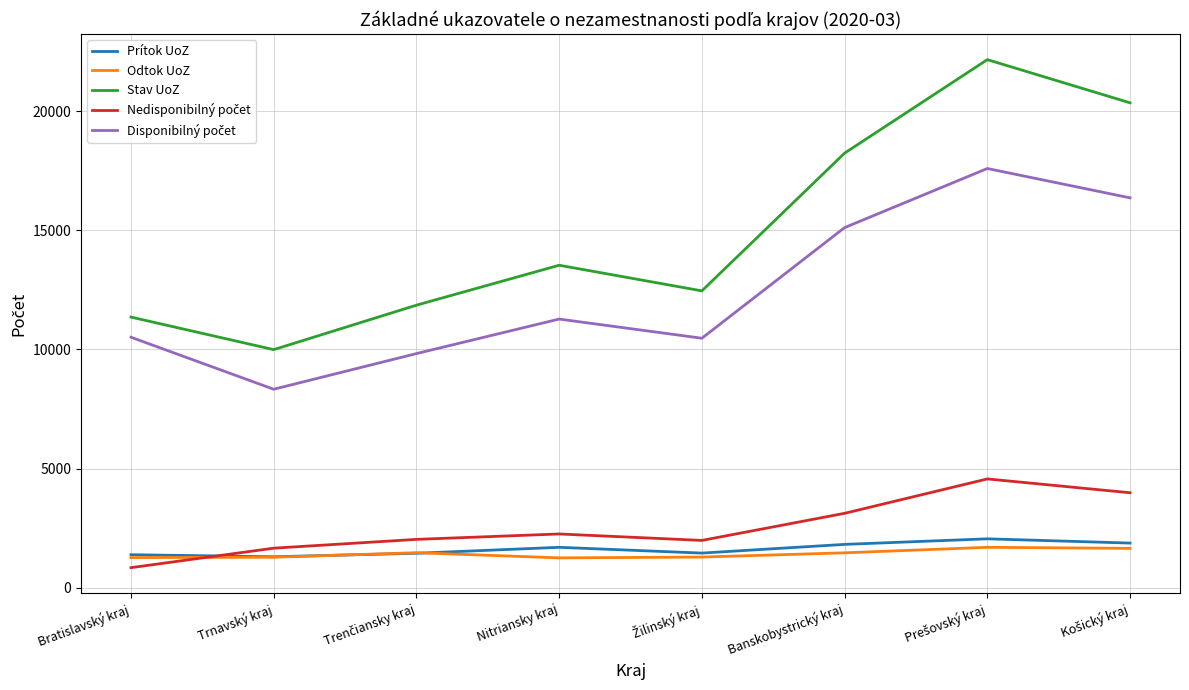

What is the total value across all series at Nitriansky kraj?

30015